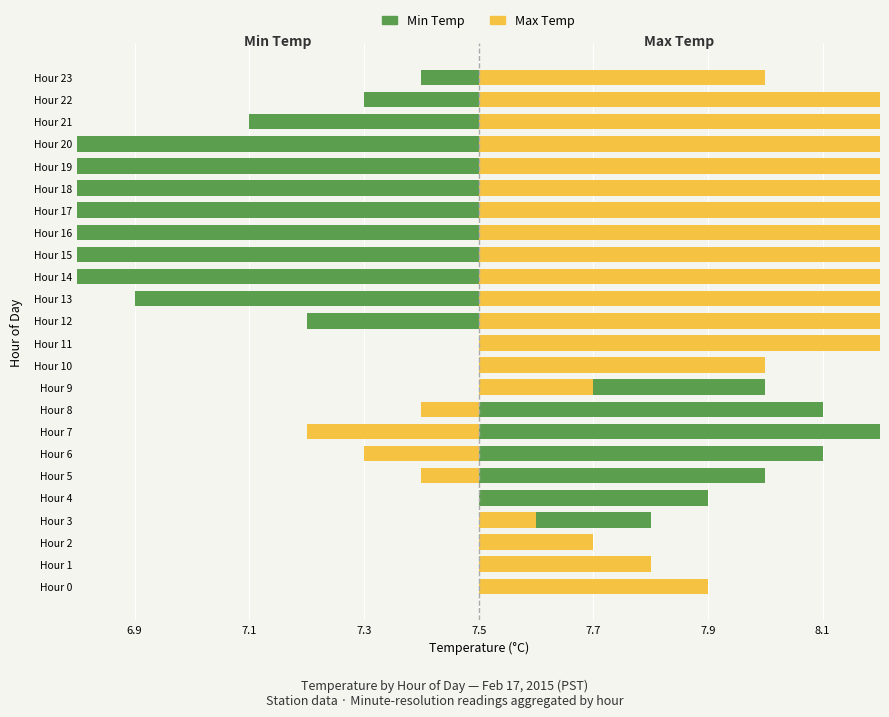

Where does the Min Temp series first go above 0?

Hour 1